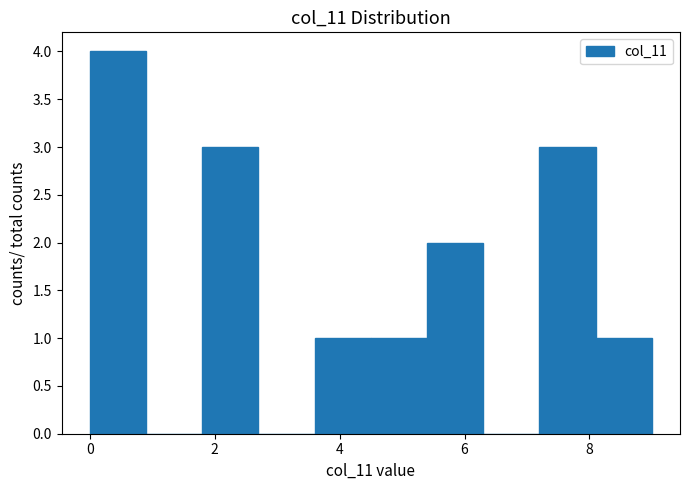

Reading left to right, transcribe this chart: for each bar, give the range it covers on the x-axis and its height. Neither the bar edges nor the heights are printed on the chart, so give them approximately, as read against the axes.

0.0 to 0.9: 4
0.9 to 1.8: 0
1.8 to 2.7: 3
2.7 to 3.6: 0
3.6 to 4.5: 1
4.5 to 5.4: 1
5.4 to 6.3: 2
6.3 to 7.2: 0
7.2 to 8.1: 3
8.1 to 9.0: 1